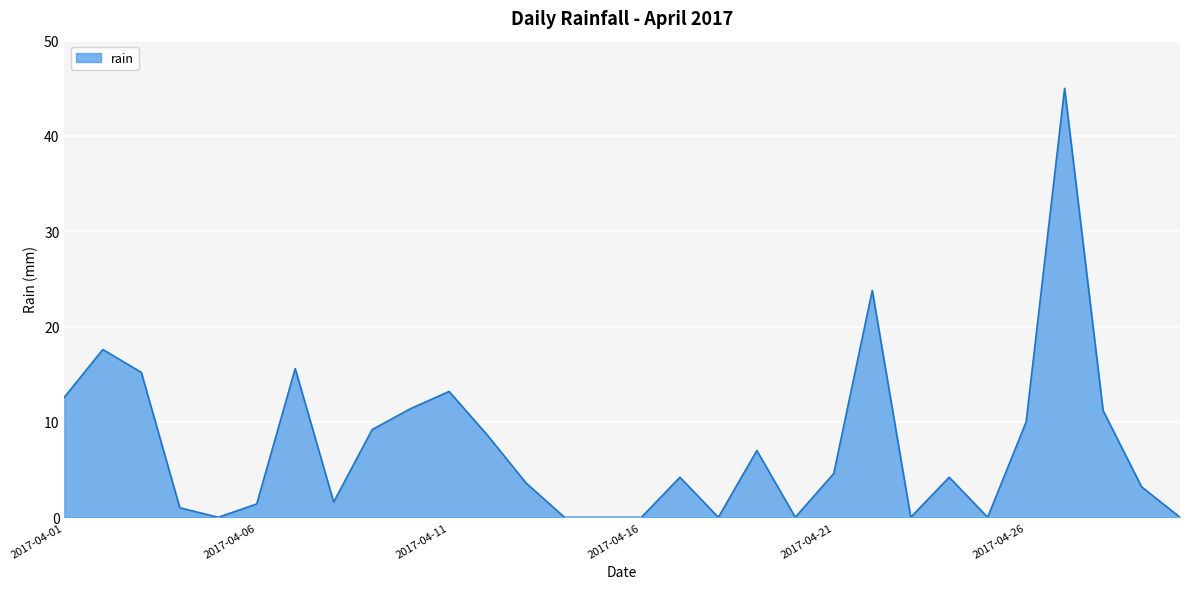

How many series are shown in this chart?

1